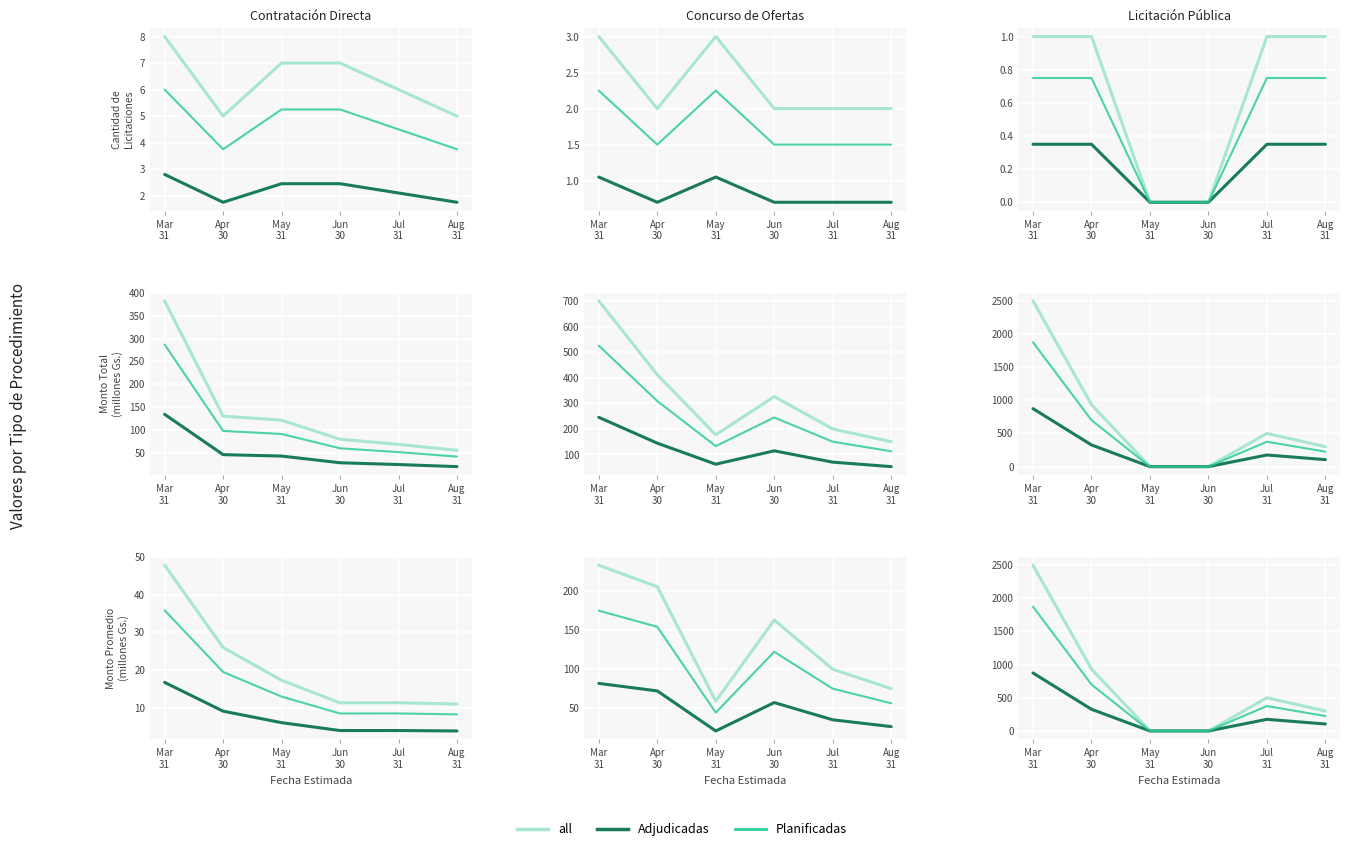

Is it true that CD equals 4.0 at Jul
31?

True